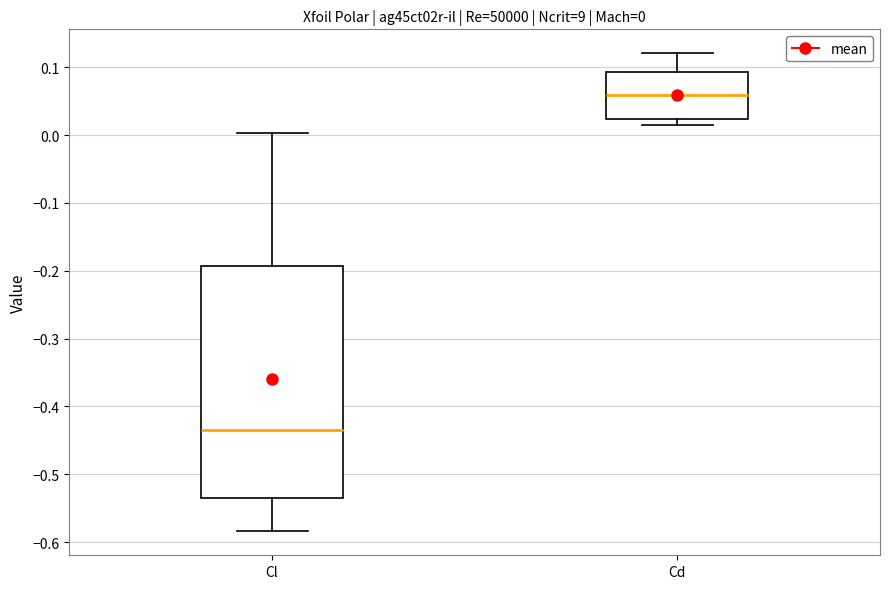

Which box has the lowest median line?

Cl